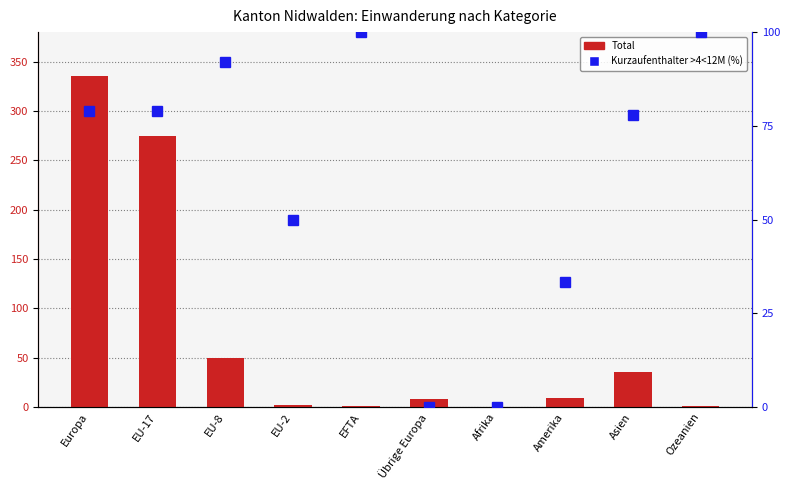

How many values in the Kurzaufenthalter >4<12M (%) series exceed 78?

5